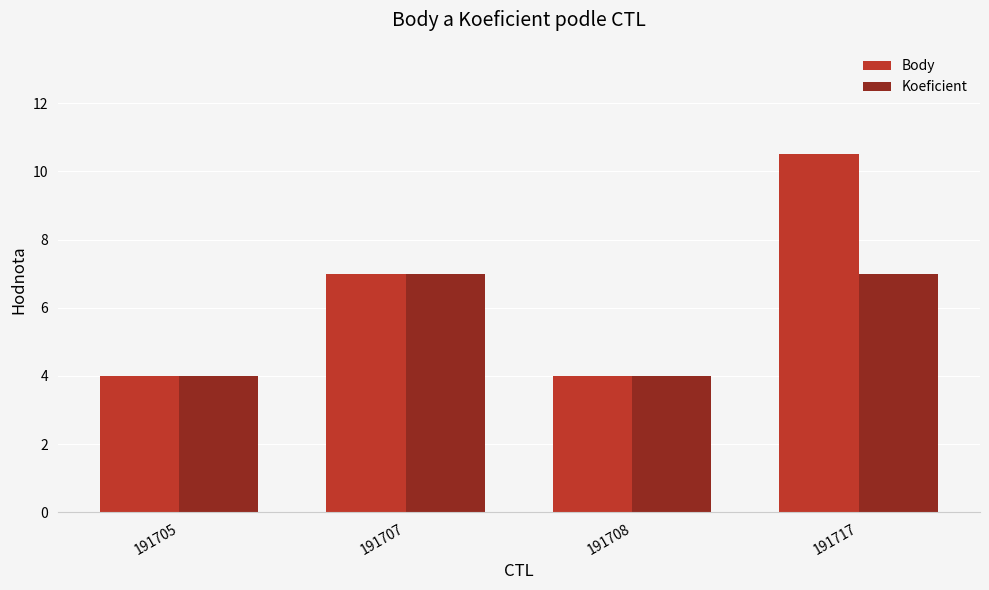

What is the difference between the Koeficient values at 191705 and 191717?

3.0